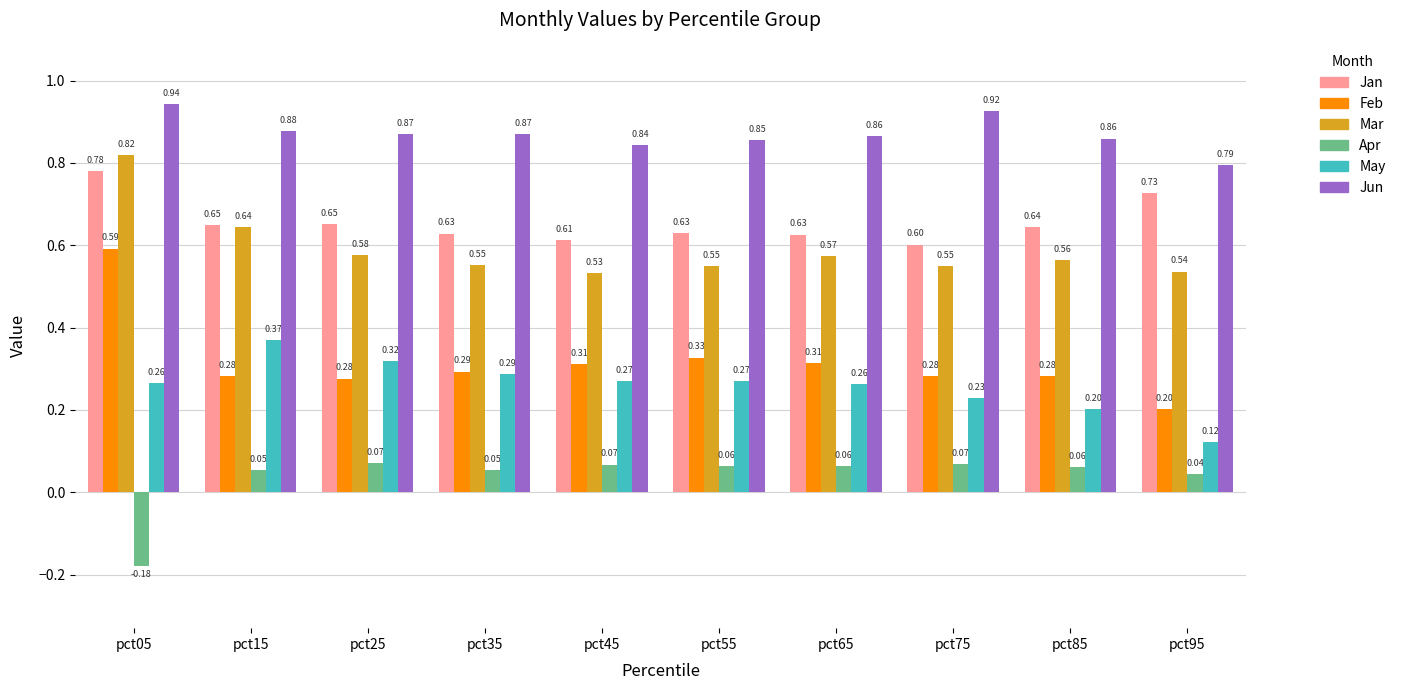

Which series has the widest spread of values?

Feb